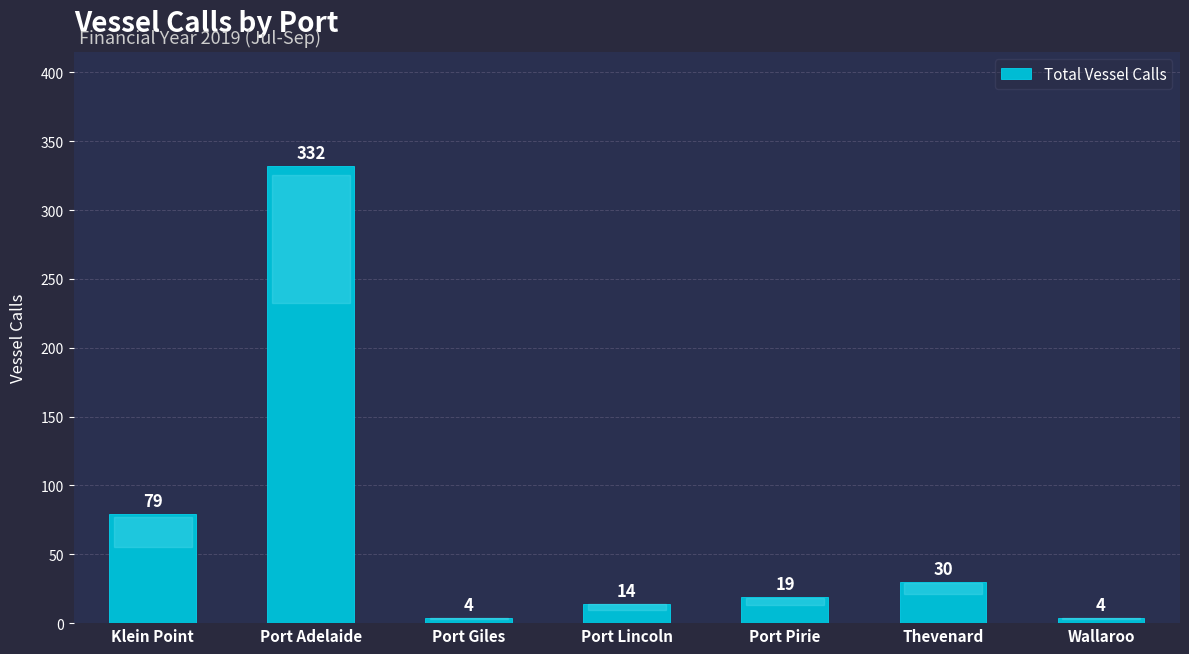

What is the sum of all values?

482